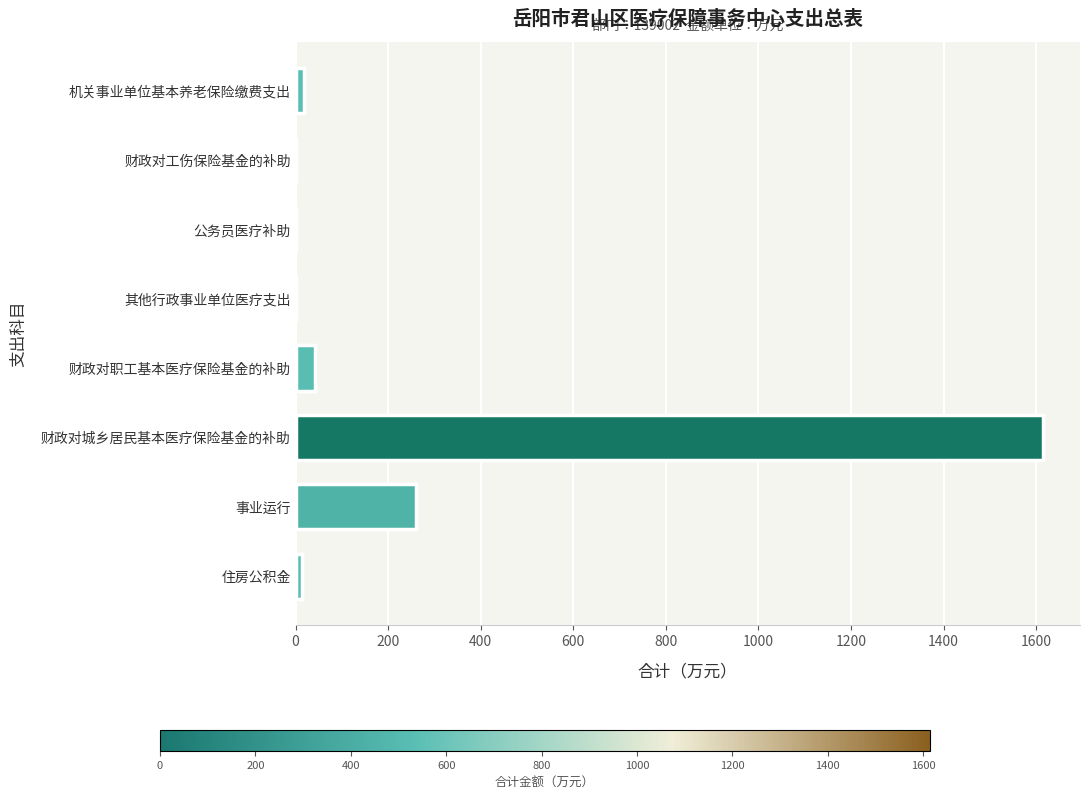

Count the number of categories in the chart.

8